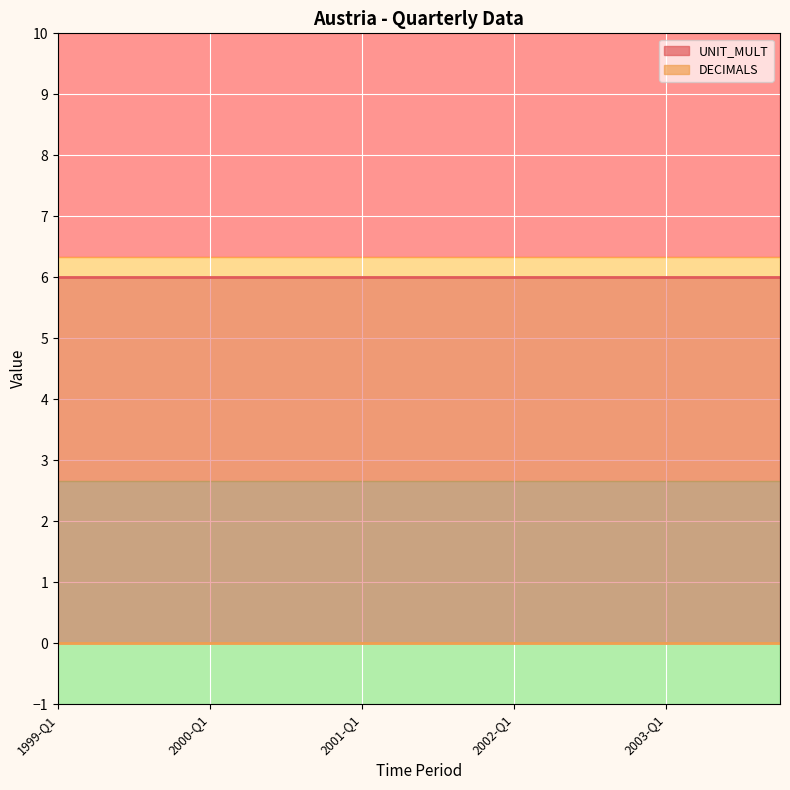

True or false: UNIT_MULT line and DECIMALS line cross at least once.

False